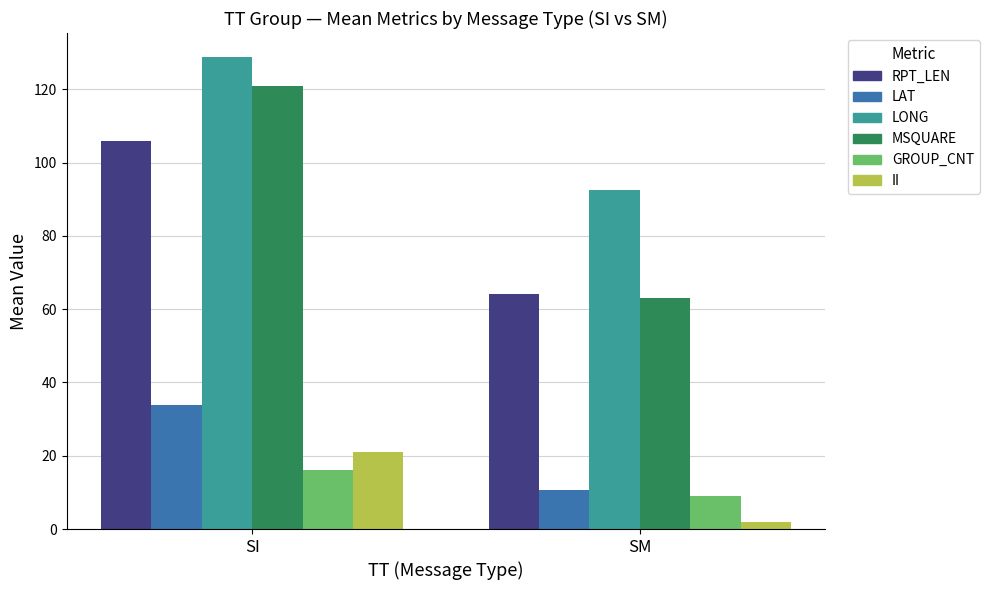

Rank the categories by LAT value from highest to lowest.

SI, SM